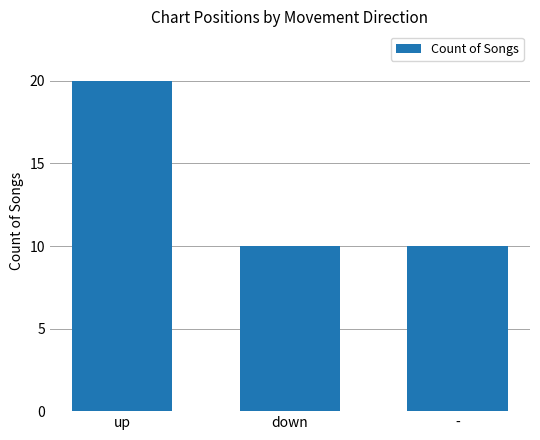

What is the minimum value shown in the chart?

10